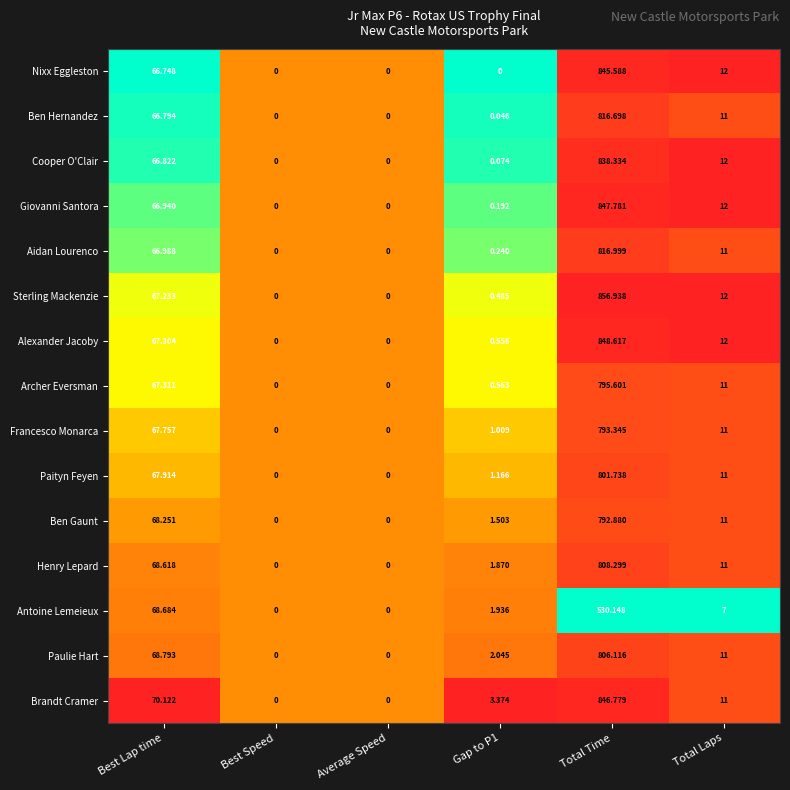

List the series in order of their peak value, lowest first.

Antoine Lemeieux, Ben Gaunt, Francesco Monarca, Archer Eversman, Paityn Feyen, Paulie Hart, Henry Lepard, Ben Hernandez, Aidan Lourenco, Cooper O'Clair, Nixx Eggleston, Brandt Cramer, Giovanni Santora, Alexander Jacoby, Sterling Mackenzie